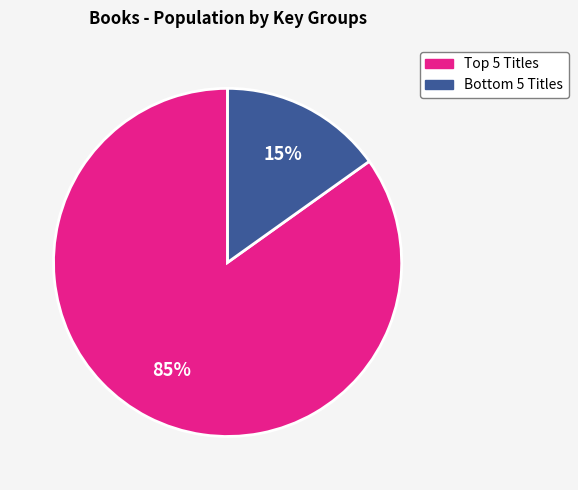

To the nearest percent, what is the average slice percentage?

50%